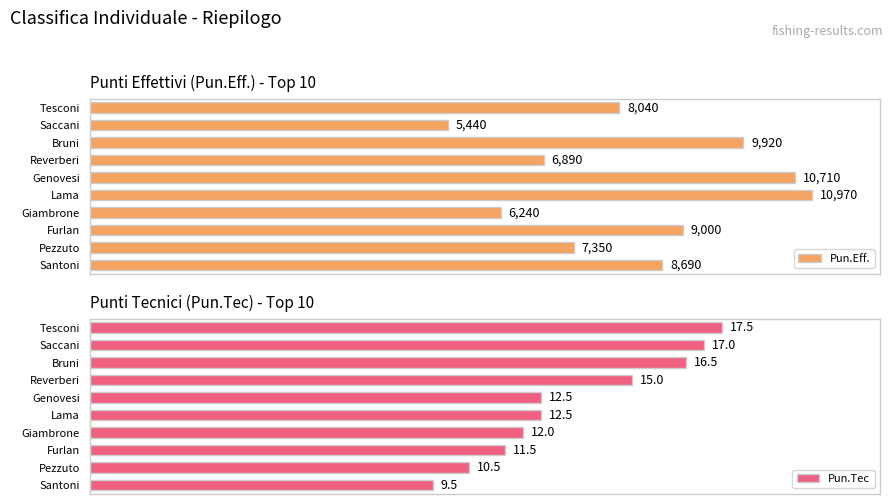

Between Santoni and Bruni, which series saw the biggest shift?

Pun.Eff.